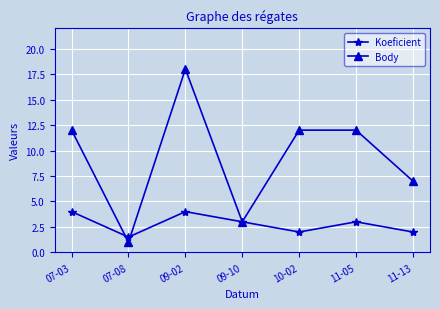

At how many categories does at least one series exceed 11?

4